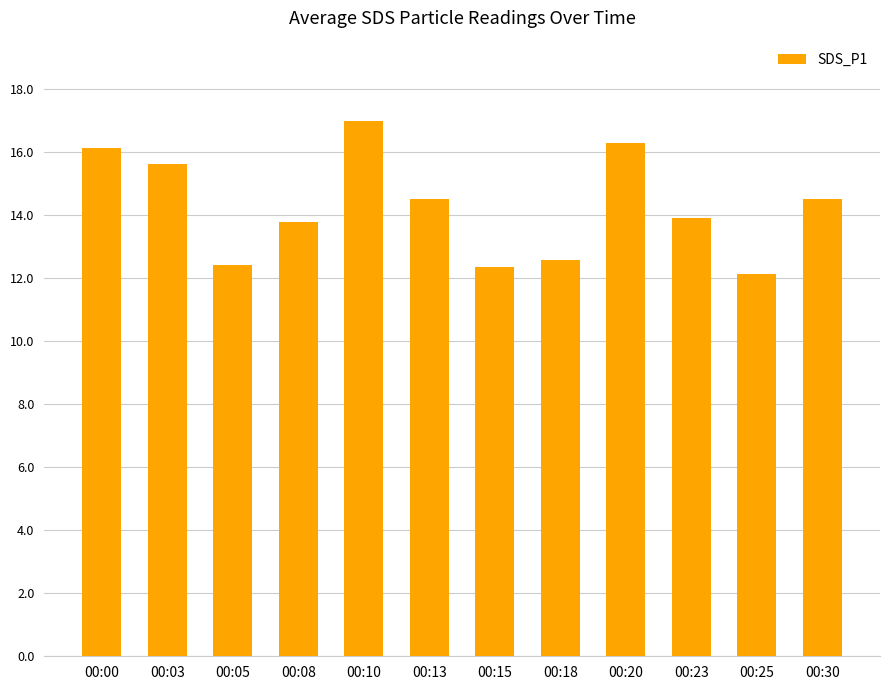

Which label corresponds to the largest value in the chart?

00:10